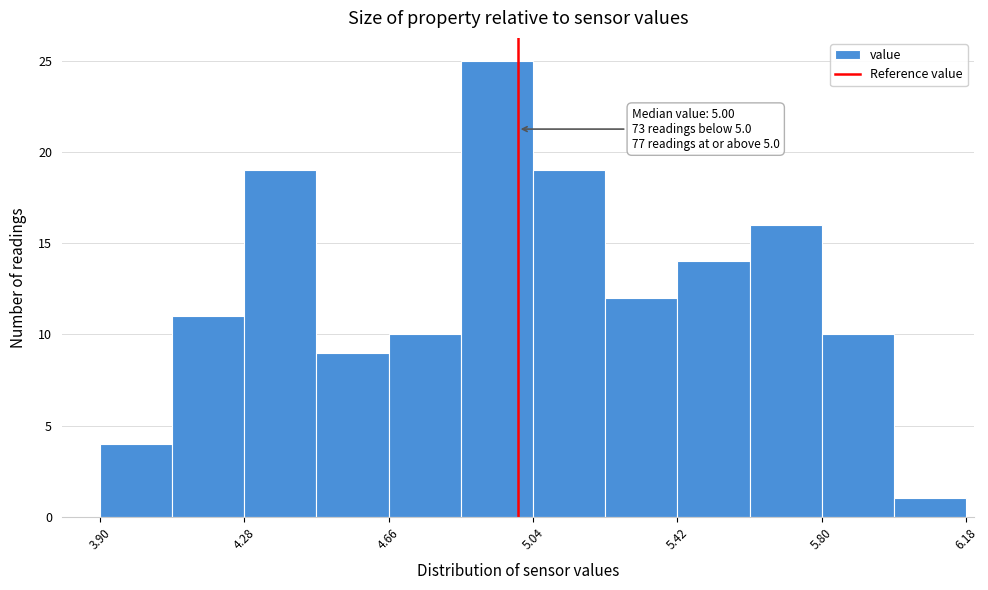

Read against the x-axis, roughly where is the centre of the tallest bar?

4.95